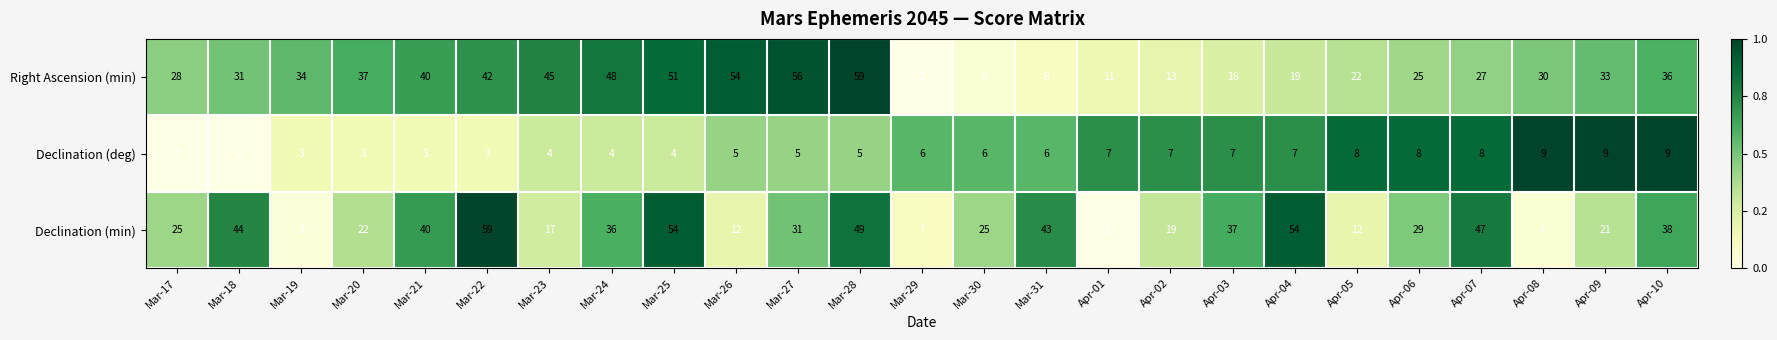

Is it true that Declination (min) equals 43 at Mar-31?

True